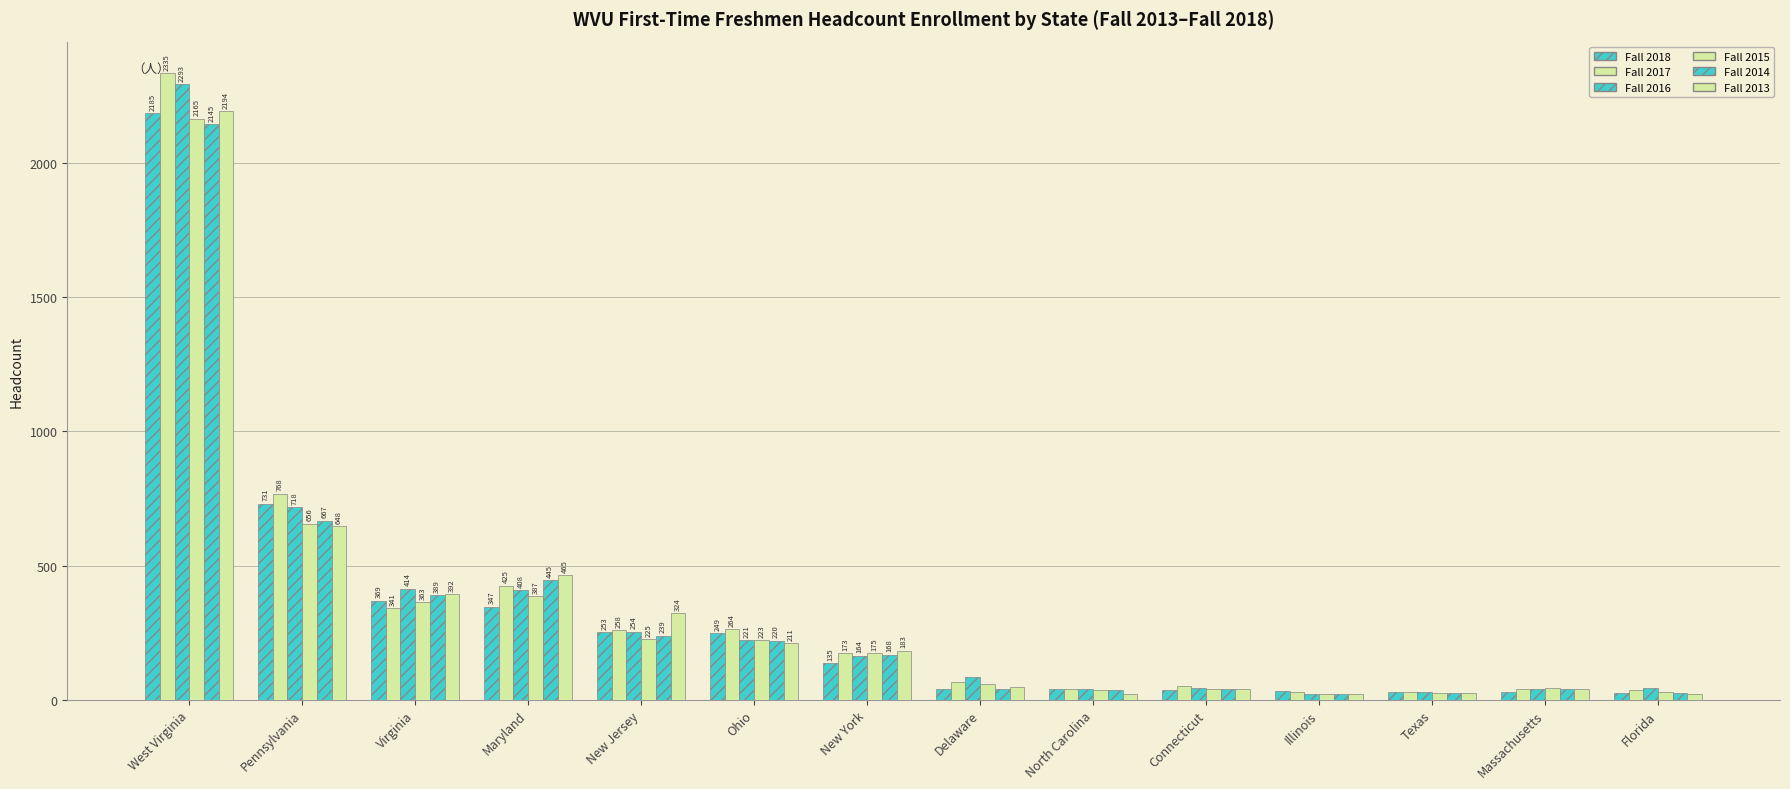

Rank the series at Virginia from lowest to highest value.

Fall 2017, Fall 2015, Fall 2018, Fall 2014, Fall 2013, Fall 2016